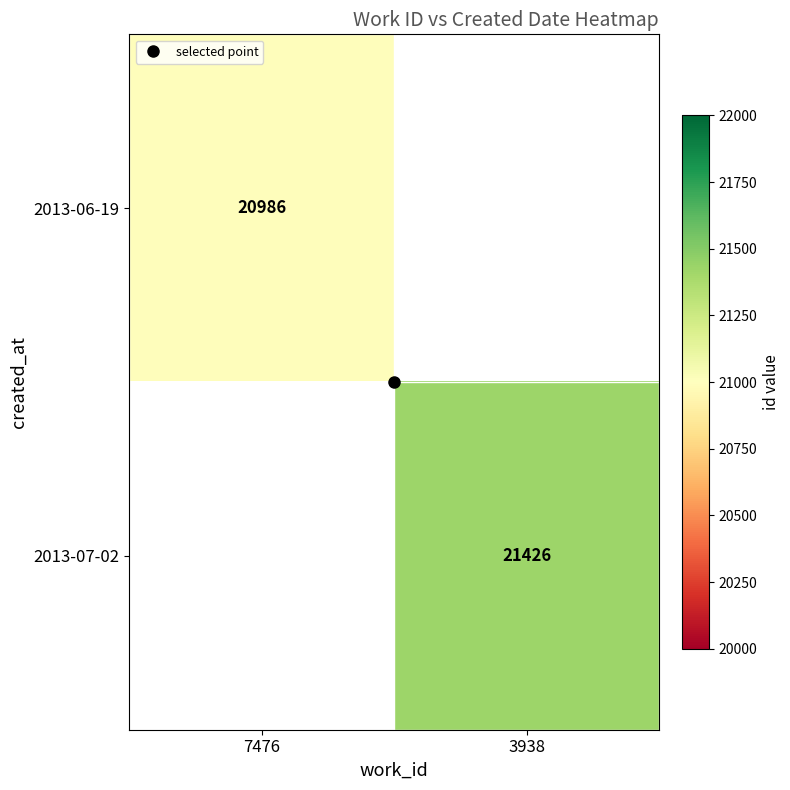

What is the maximum value shown in the chart?

21426.0